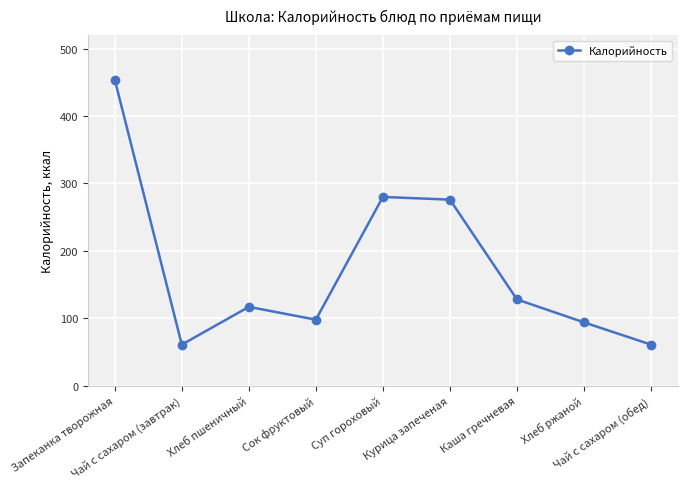

What is the value of the 3rd point from the left?

117